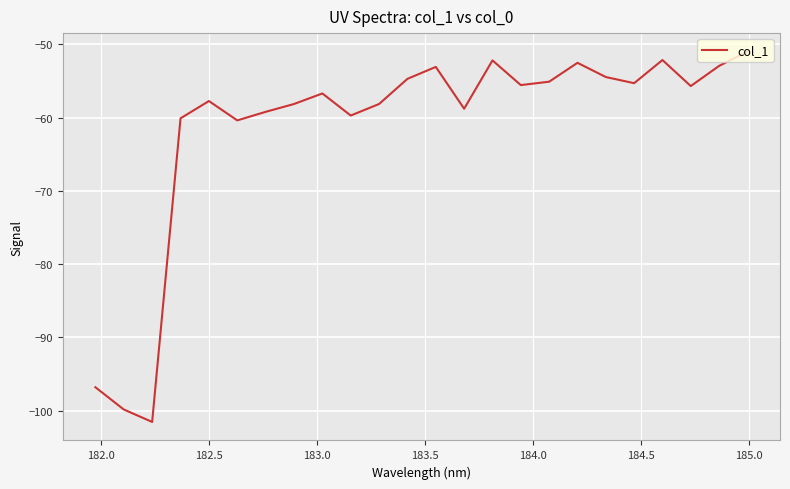

What is the greatest value displayed?

-51.0